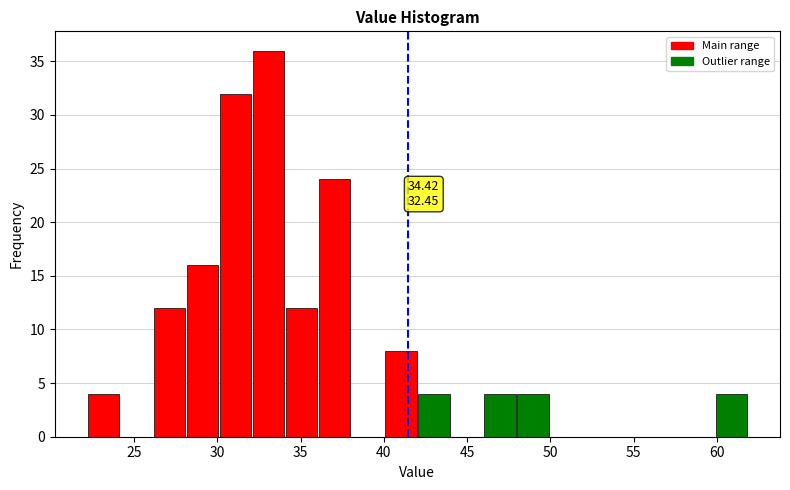

Read against the x-axis, roughly where is the centre of the tallest bar?

33.0